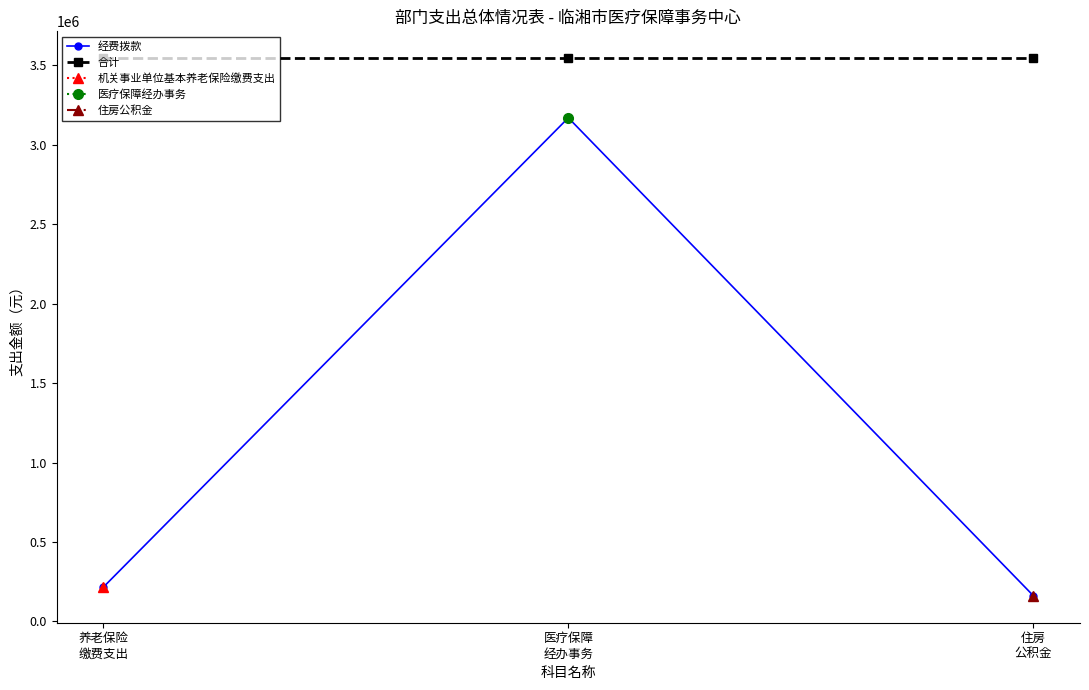

Which category has the lowest value across all series?

住房
公积金